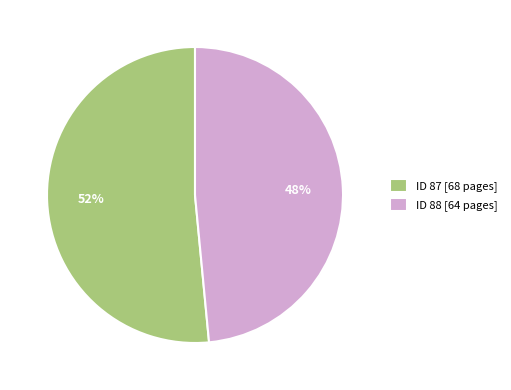

To the nearest percent, what is the combined percentage of ID 88 [64 pages] and ID 87 [68 pages]?

100%